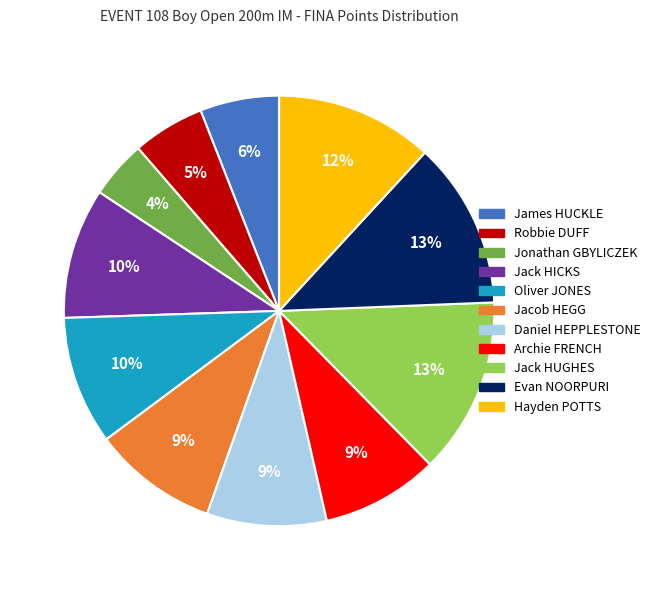

What is the smallest slice in the pie chart?

Jonathan GBYLICZEK